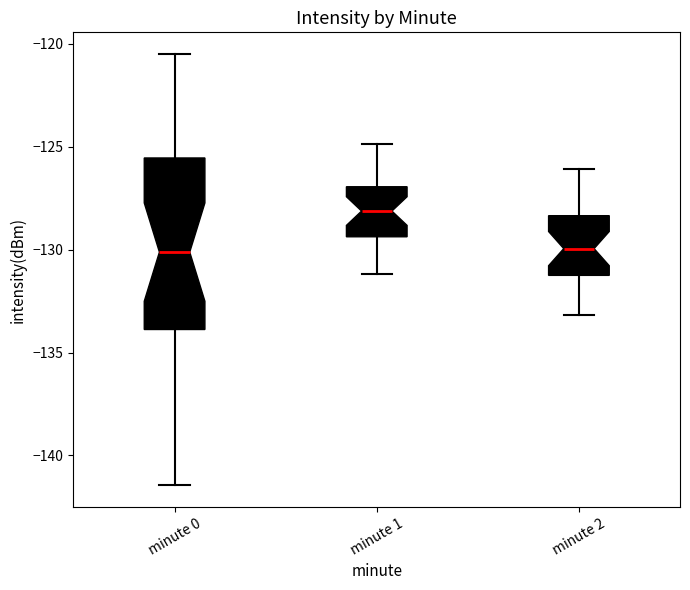

Comparing the boxes themselves (not the whiskers), which one is the tallest?

minute 0